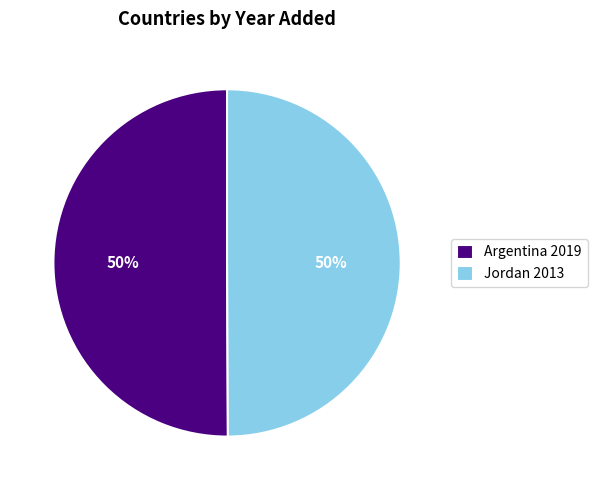

To the nearest percent, what portion does Jordan represent?

50%